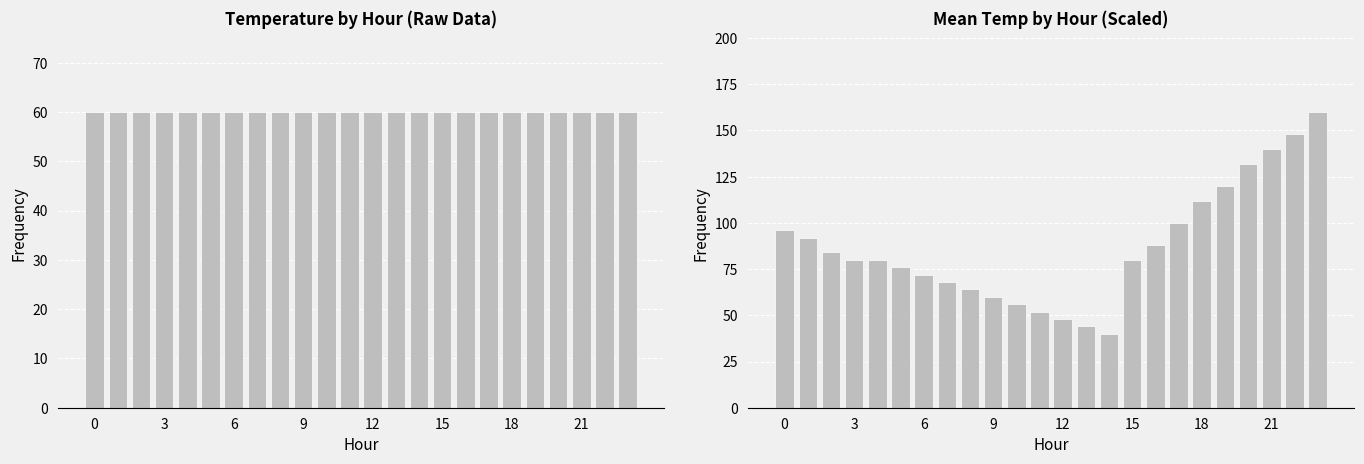

Rank the series by their maximum value, from highest to lowest.

Mean Temperature (C), Frequency